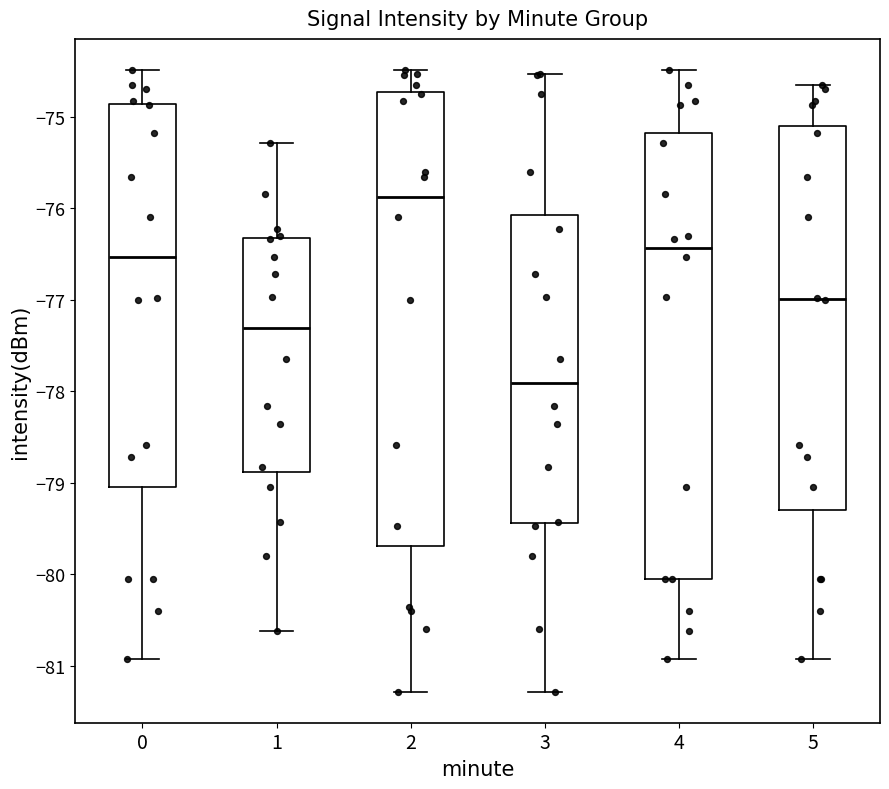

Reading left to right, read every box against the y-axis: the position of its median line, the range the box covers, and the ends of its whiskers. The values are not printed on the chart, so give them approximately, as read against the axis.

0: median -76.5, box -79.1 to -74.9, whiskers -80.9 to -74.5
1: median -77.3, box -78.9 to -76.3, whiskers -80.6 to -75.3
2: median -75.9, box -79.7 to -74.7, whiskers -81.3 to -74.5
3: median -77.9, box -79.4 to -76.1, whiskers -81.3 to -74.5
4: median -76.4, box -80.0 to -75.2, whiskers -80.9 to -74.5
5: median -77.0, box -79.3 to -75.1, whiskers -80.9 to -74.7